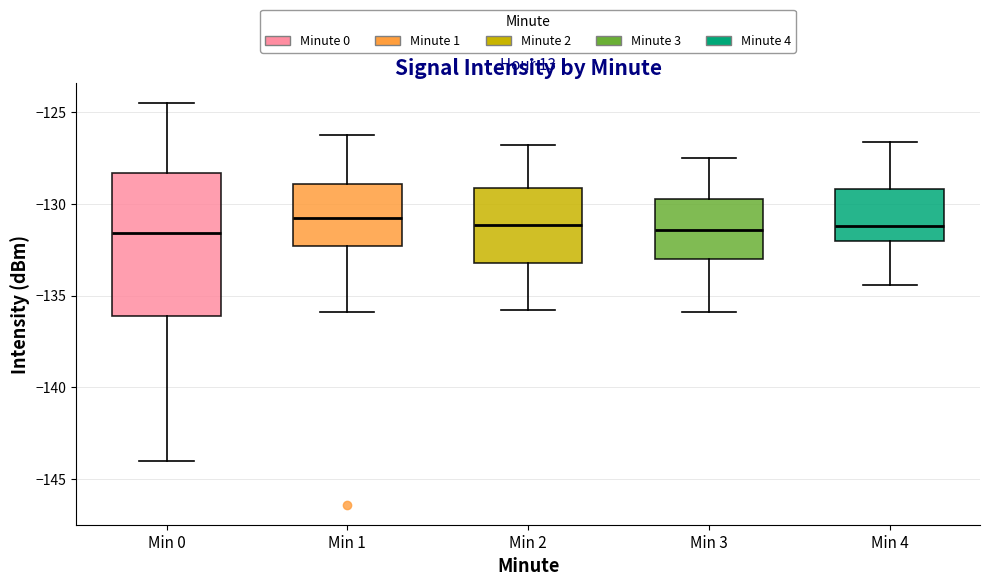

Where is the upper edge of the box for Min 2 on the y-axis? The values are not printed on the chart, so give them approximately, as read against the axis.

-129.0